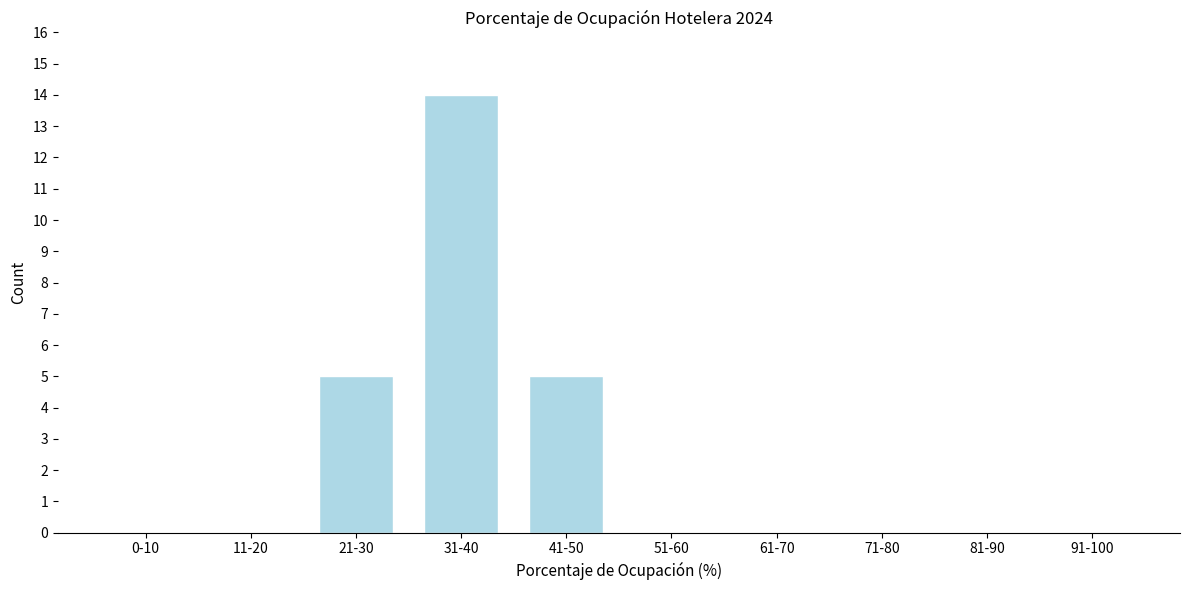

Reading left to right, list all the values displayed in this chart.

0-10=0	11-20=0	21-30=5	31-40=14	41-50=5	51-60=0	61-70=0	71-80=0	81-90=0	91-100=0